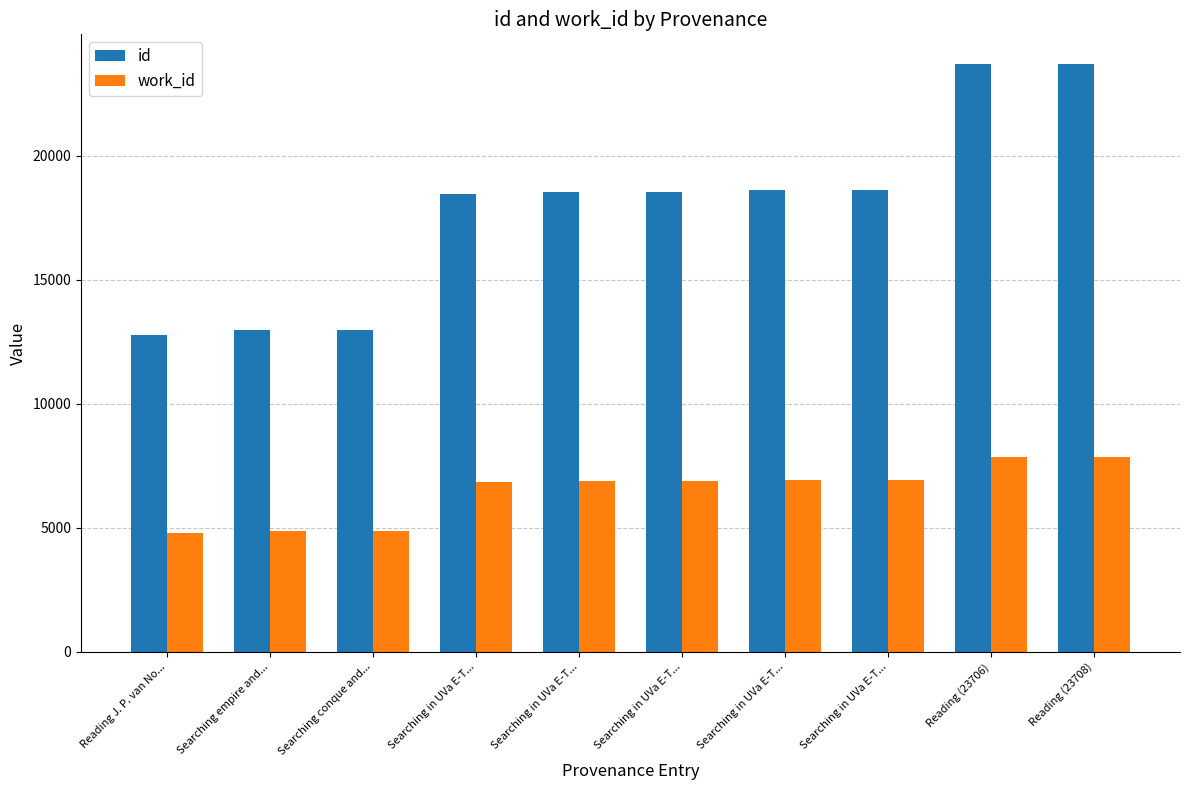

How many distinct data groups are displayed?

2